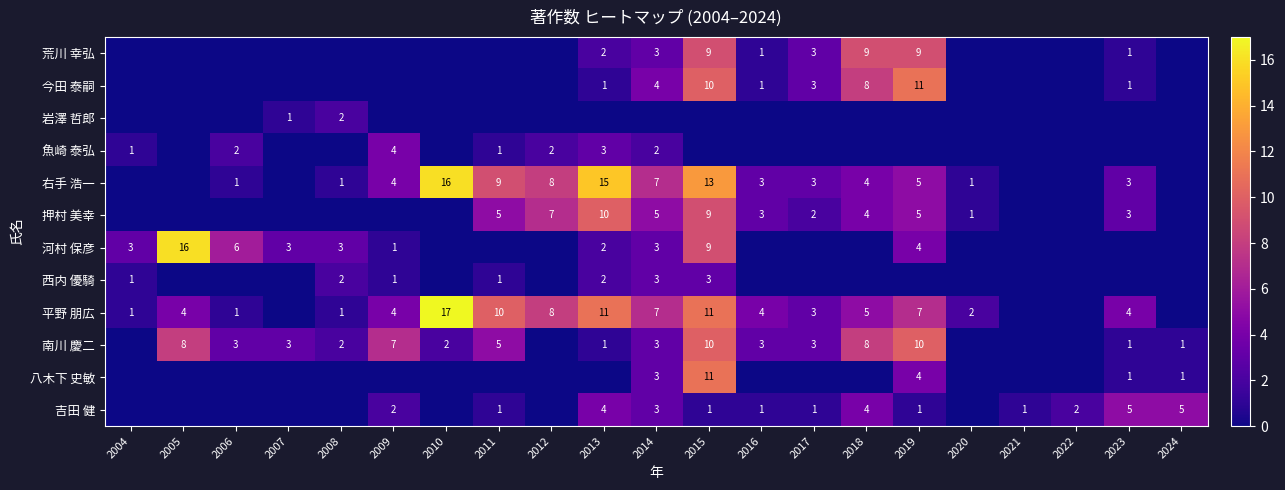

What is the difference between the 荒川 幸弘 values at 2018 and 2014?

6